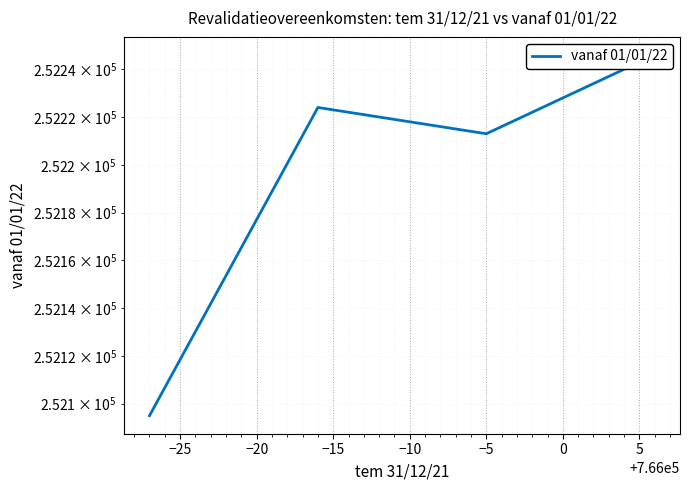

What is the ratio of the value at −15 to the value at −25?

1.0